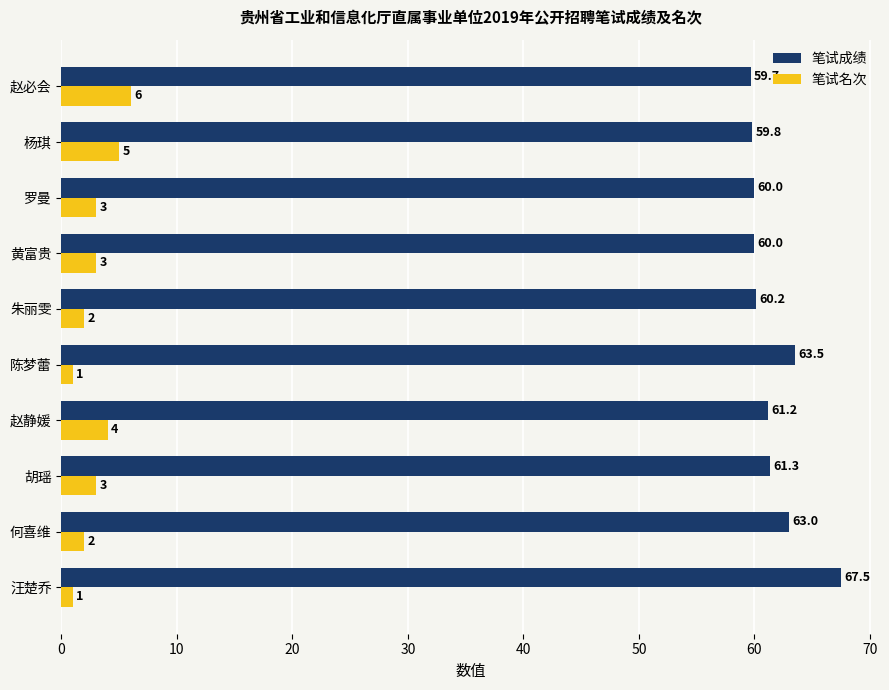

What is the greatest value displayed?

67.5